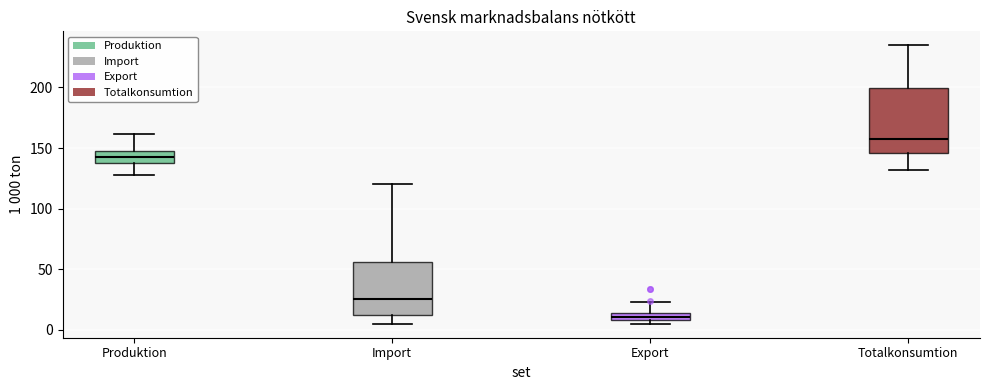

Where does the lower whisker of the box for Totalkonsumtion end on the y-axis? The values are not printed on the chart, so give them approximately, as read against the axis.

130